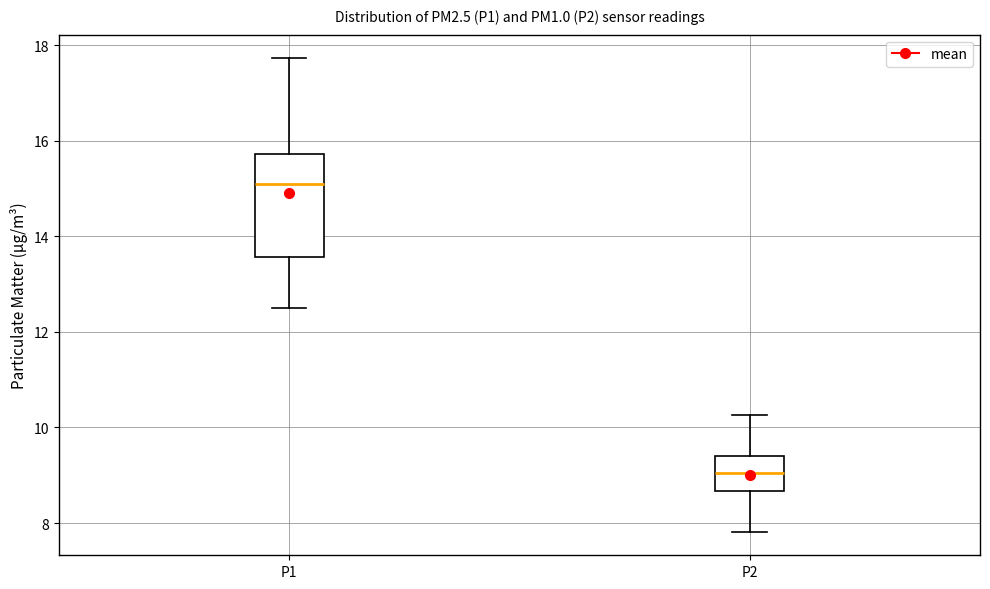

Which box's median line is the lowest?

P2